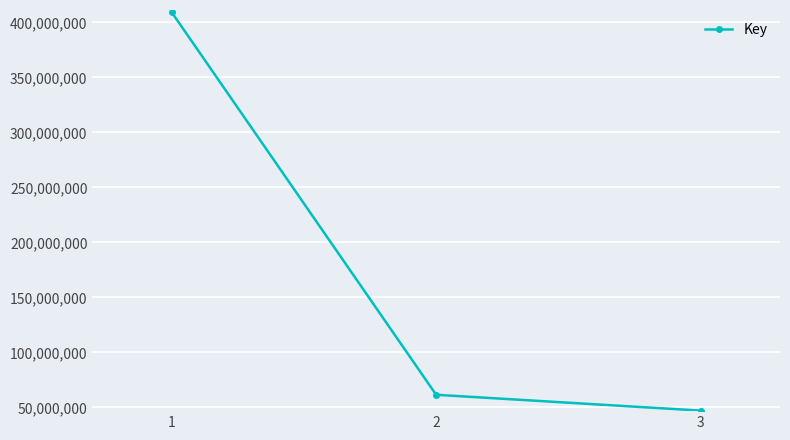

What is the approximate value at 2, to the nearest 100?

61392300